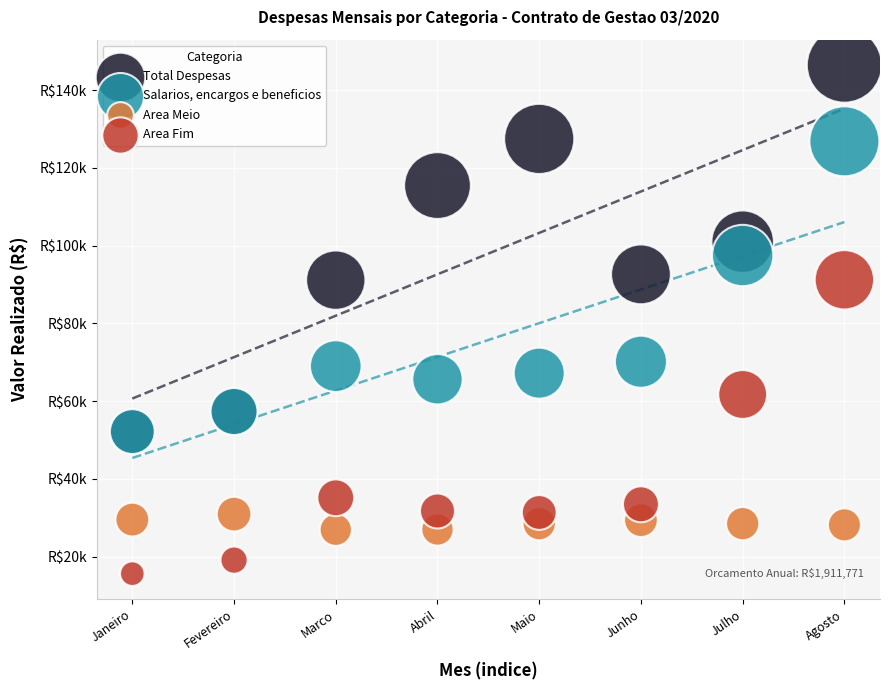

What are all the series names shown in the legend?

Total Despesas, Salarios, encargos e beneficios, Area Meio, Area Fim